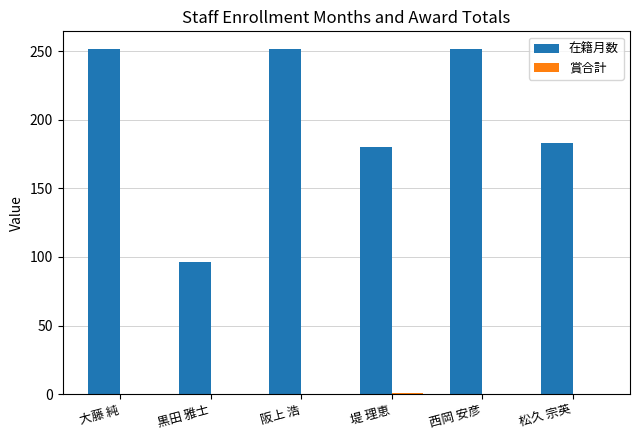

Which series has the largest total across all categories?

在籍月数